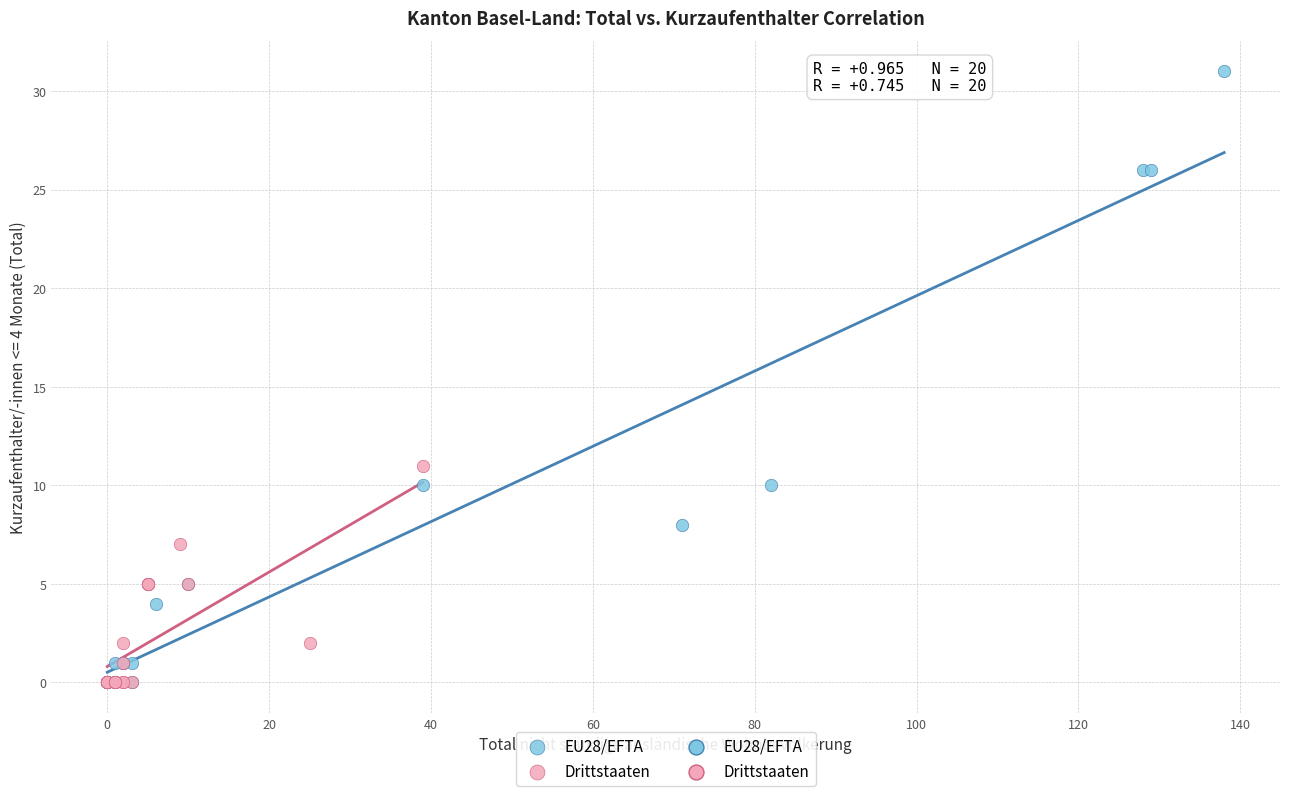

Which series has the largest Y range (max minus min)?

EU28/EFTA